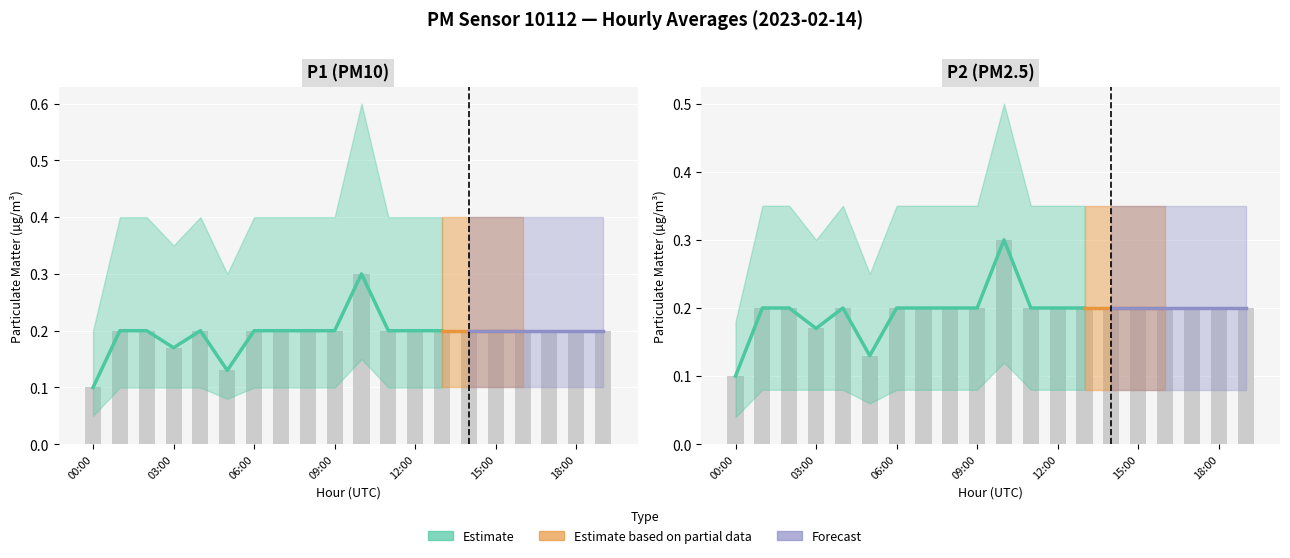

What is the difference between the maximum and minimum values in the P2_high series?

0.3